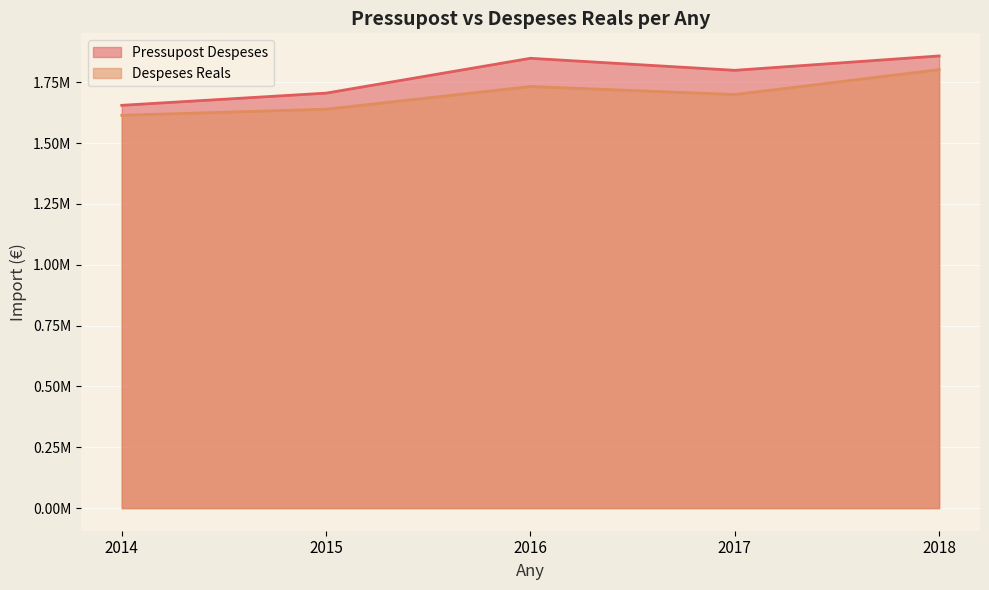

How many interior local peaks does the Pressupost Despeses series have?

1